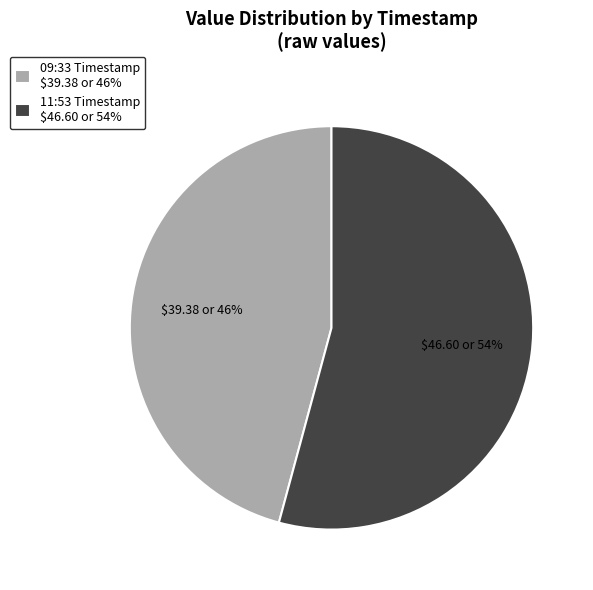

To the nearest percent, what portion does 09:33 Timestamp $39.38 or 46% represent?

46%